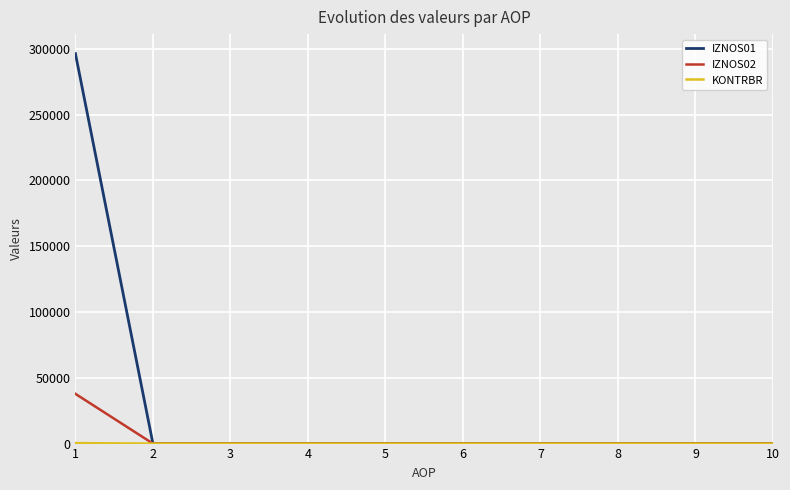

Which series has the largest total across all categories?

IZNOS01